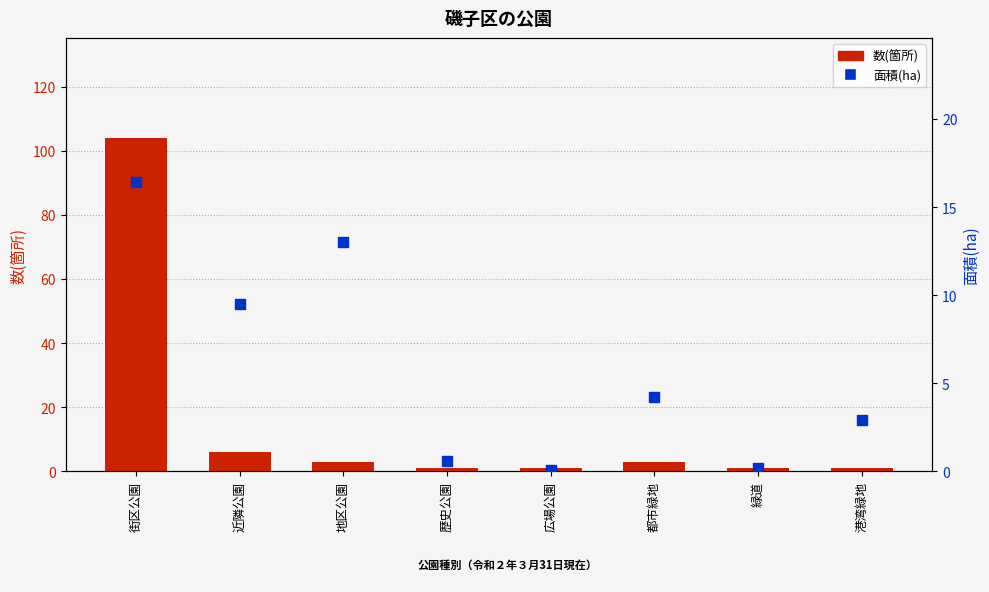

Which series has the largest Y range (max minus min)?

数(箇所)